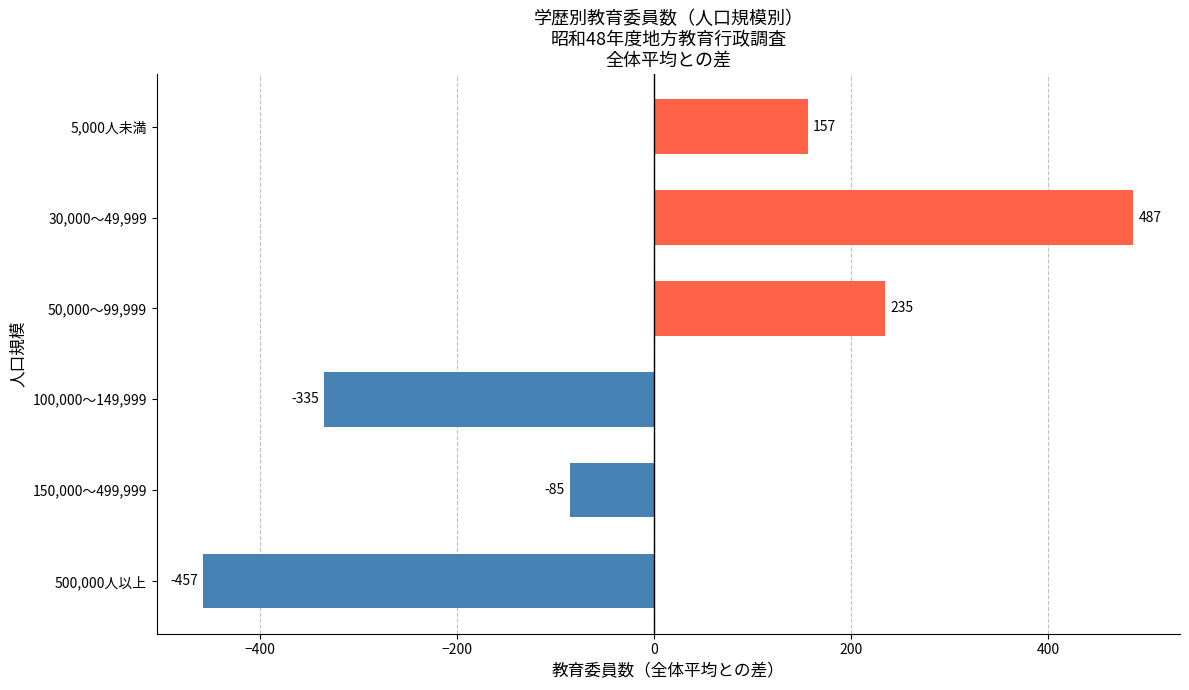

Rank the categories by value from lowest to highest.

500,000人以上, 100,000～149,999, 150,000～499,999, 5,000人未満, 50,000～99,999, 30,000～49,999